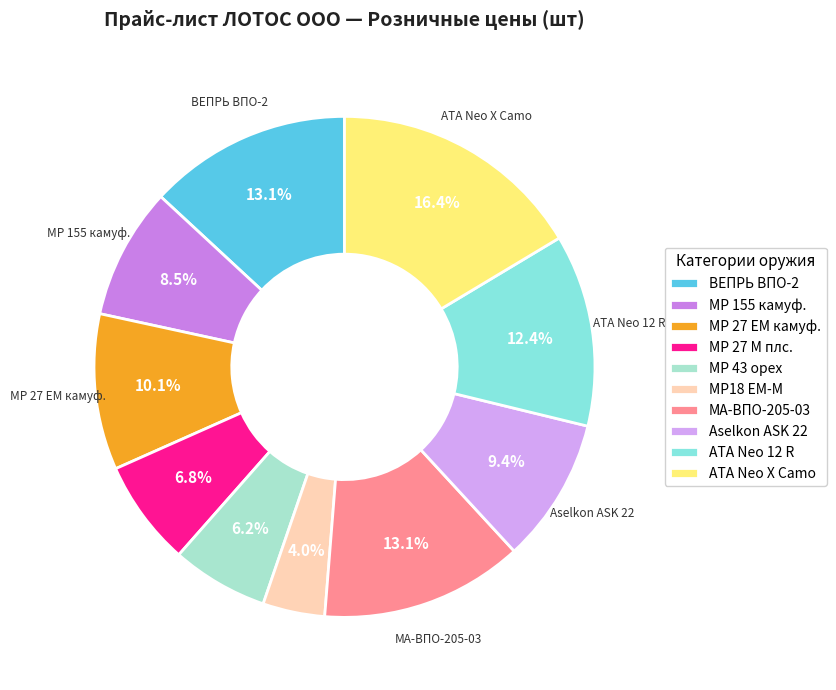

Is there any slice that represents more than half of the pie?

No